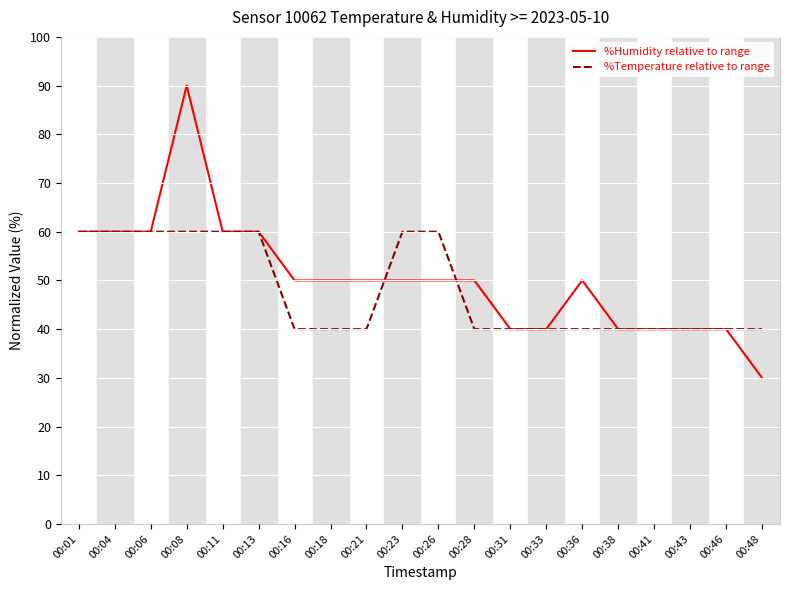

Which series changed the most between 00:13 and 00:18?

%Temperature relative to range